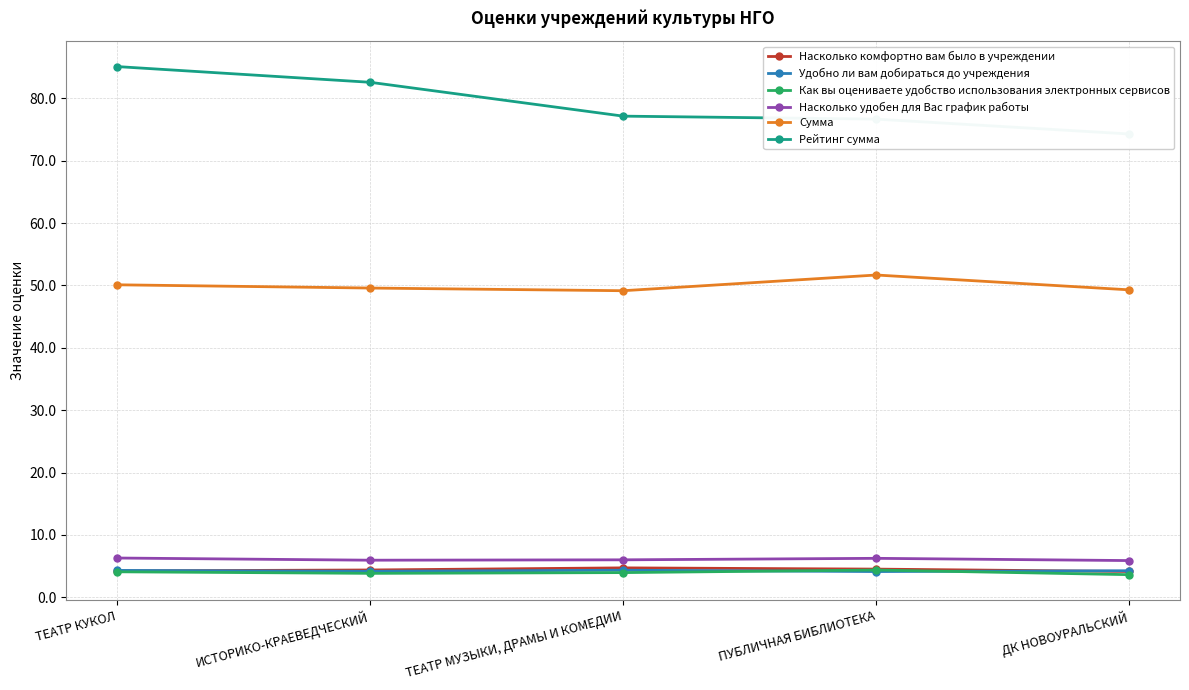

What is the sum of the Удобно ли вам добираться до учреждения values at ПУБЛИЧНАЯ БИБЛИОТЕКА and ТЕАТР МУЗЫКИ, ДРАМЫ И КОМЕДИИ?

8.4